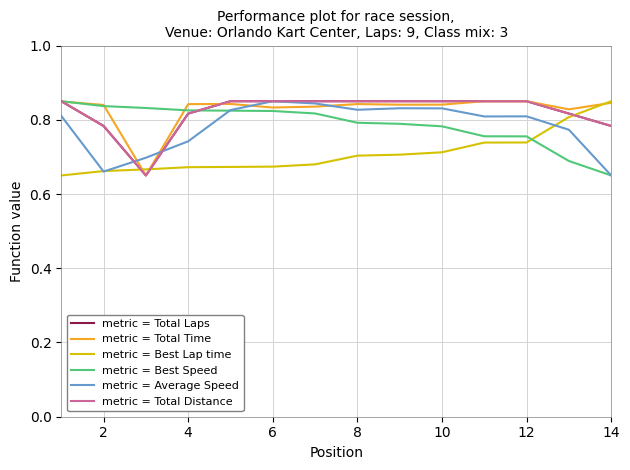

Does the chart display data point markers on the line(s)?

No